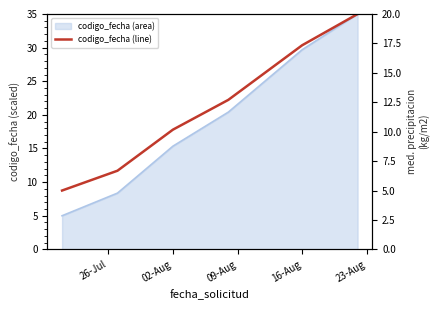

What position from the left is 16-Aug?

4